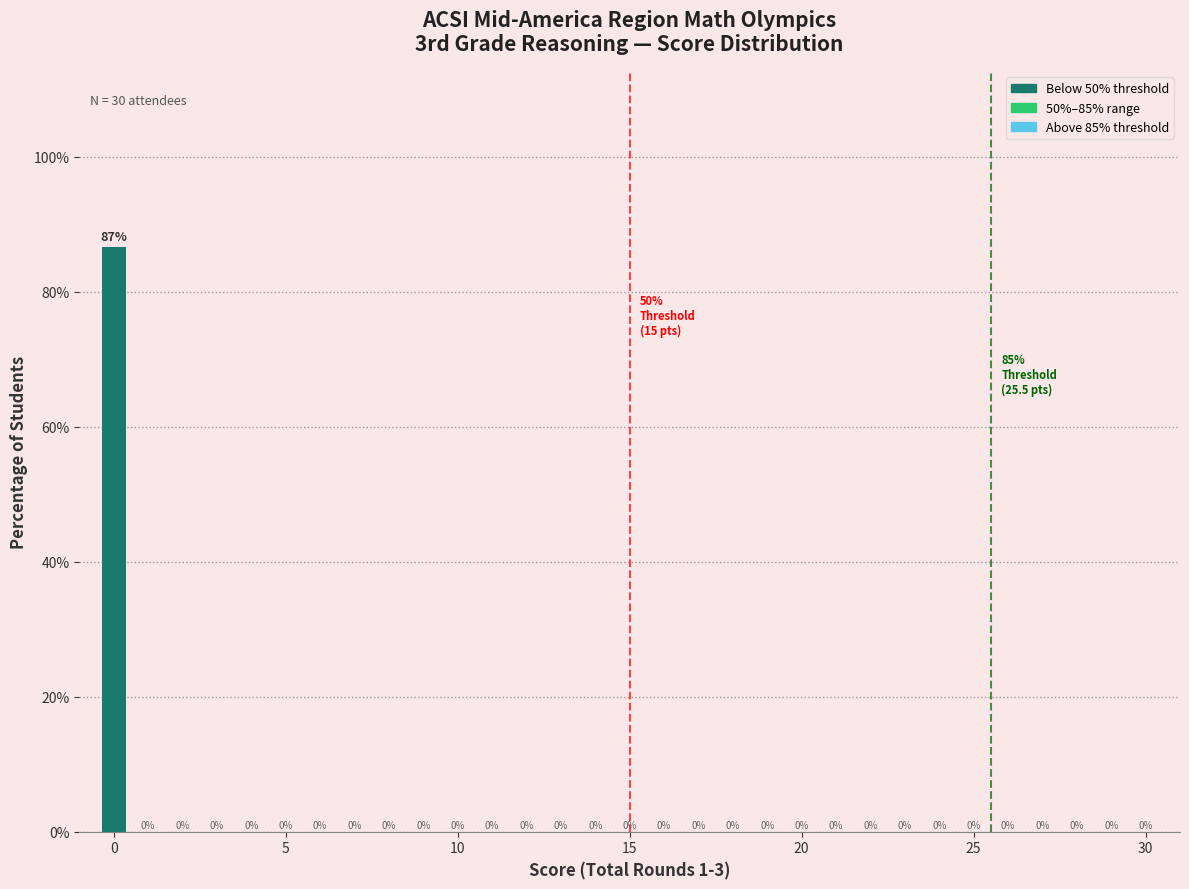

Around what value on the x-axis is the tallest bar? Give the approximate position of its centre, as read against the axis.

0.0